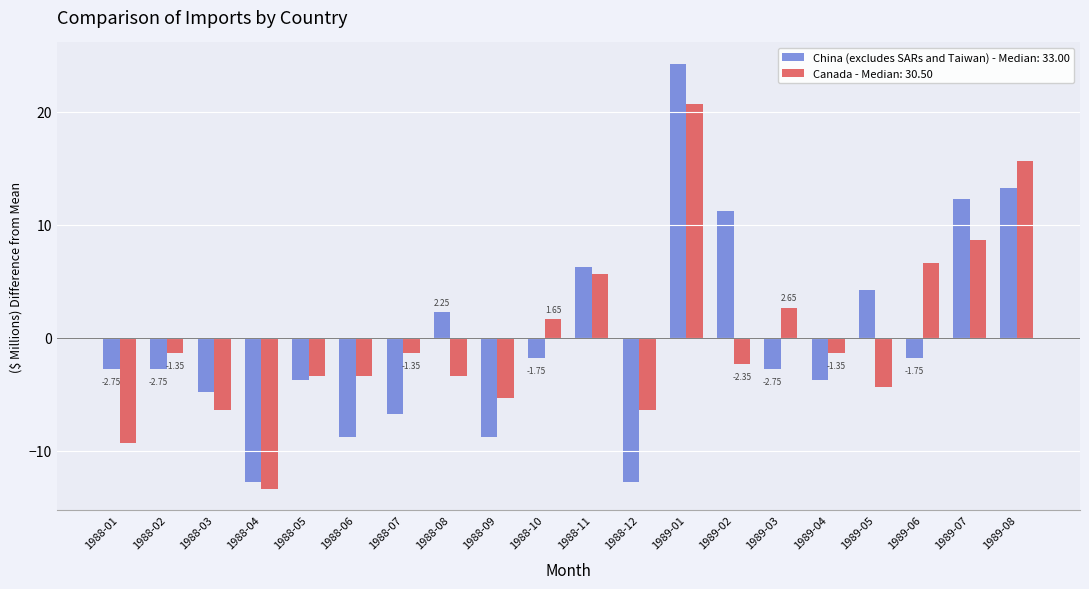

What is the total value across all series at 1989-06?

4.9